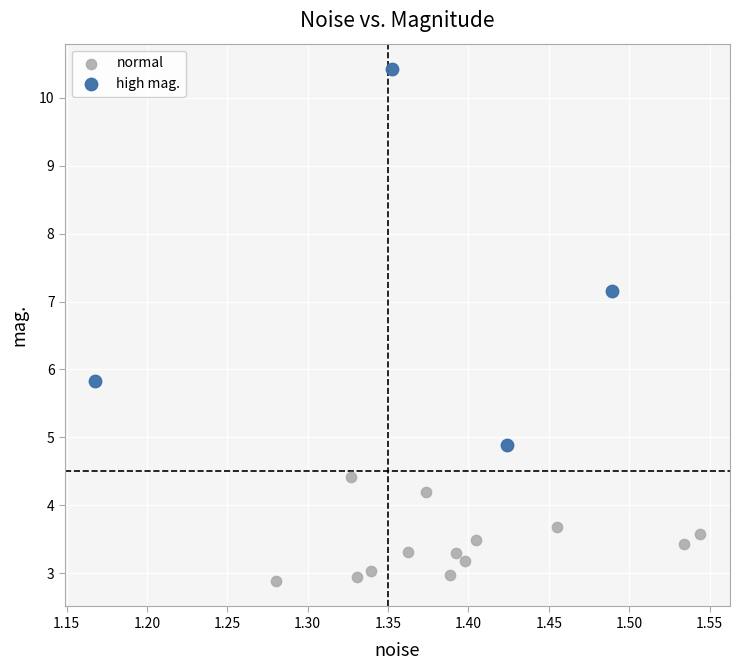

Which series has the widest spread of Y values?

high mag.